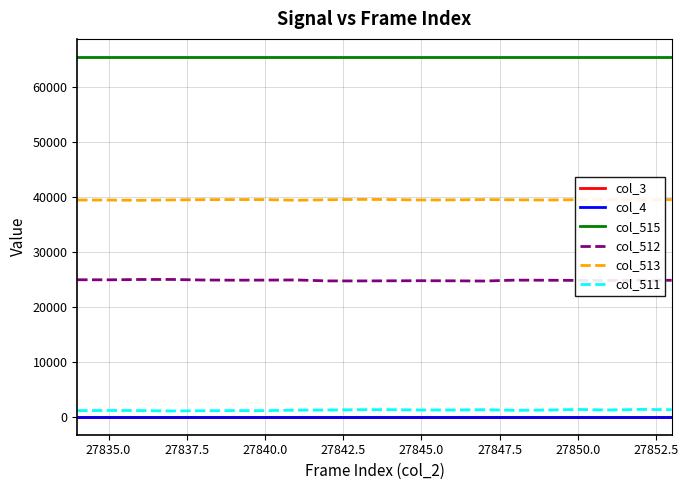

Is this an area chart (filled region under the line)?

No